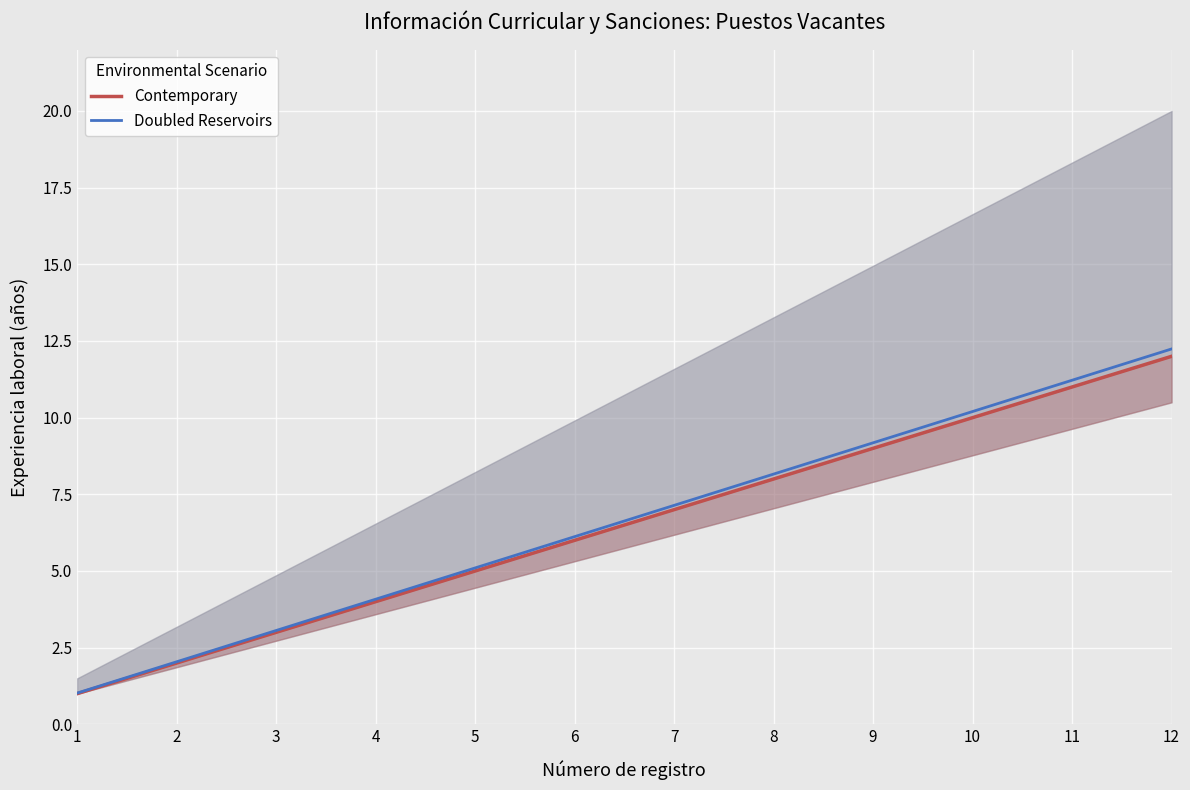

Which series changed the most between 5 and 6?

Doubled Reservoirs